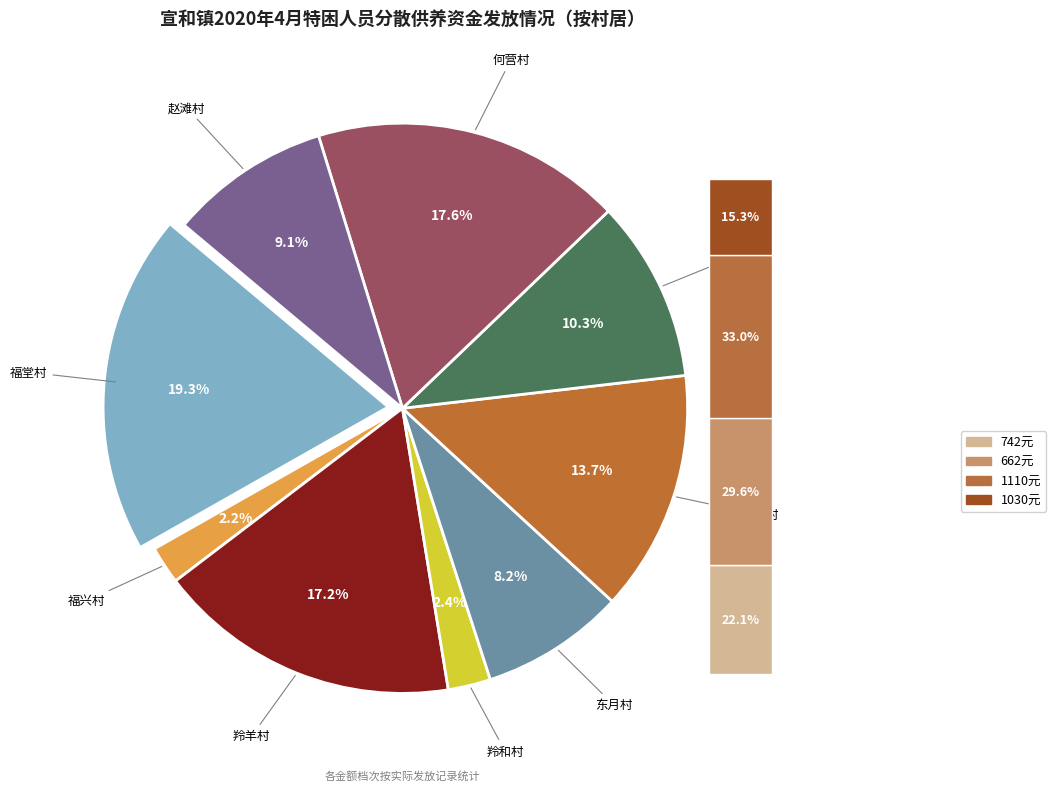

Is there any slice that represents more than half of the pie?

No